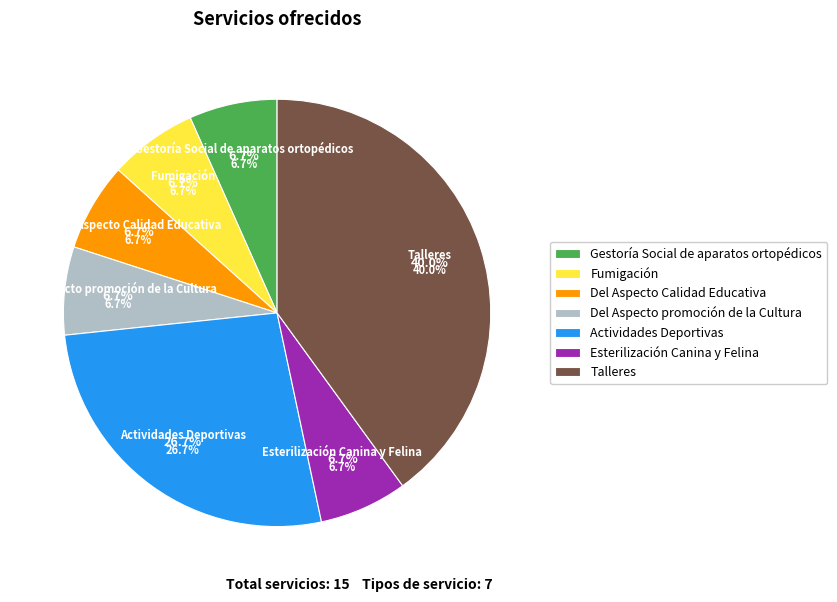

What is the largest slice in the pie chart?

Talleres